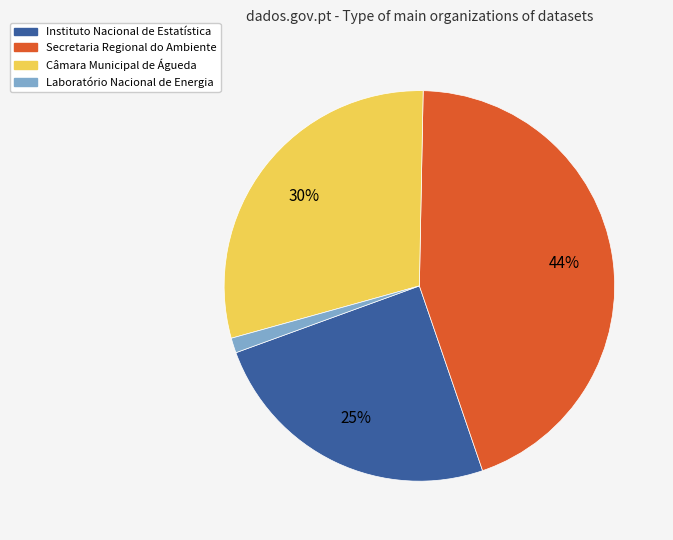

Which category has the smallest portion of the pie?

Laboratório Nacional de Energia